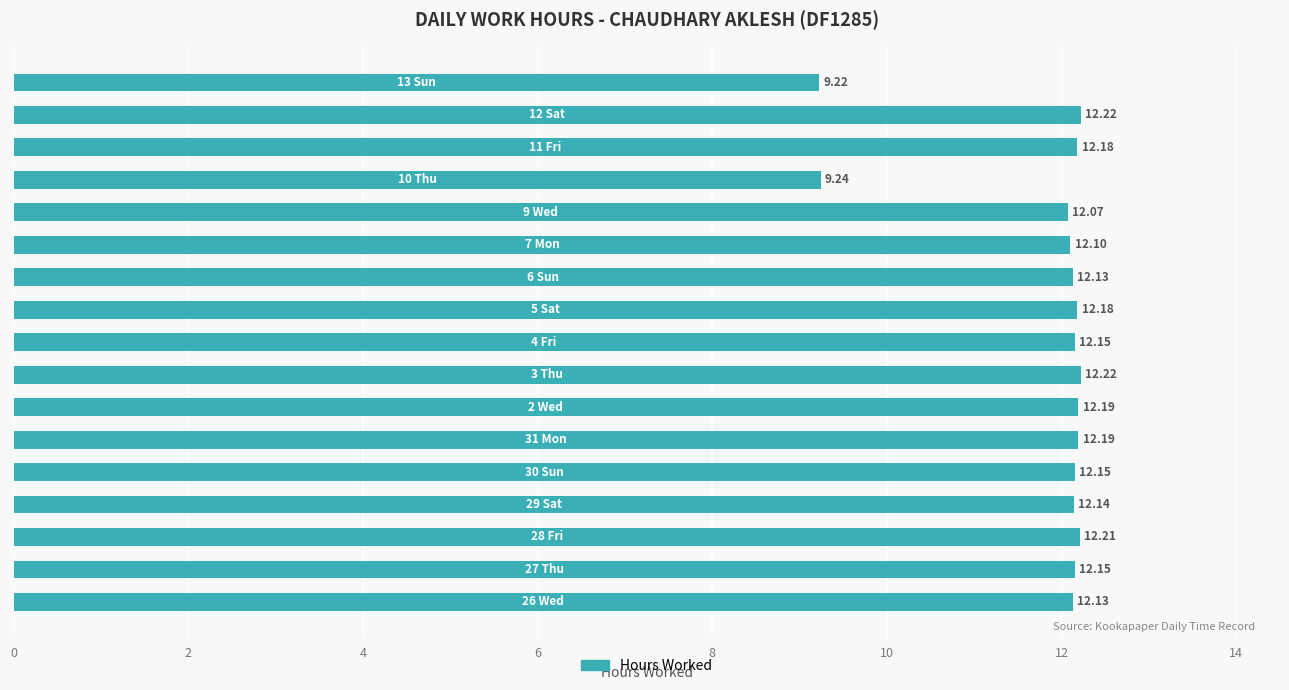

Are the bars horizontal?

Yes